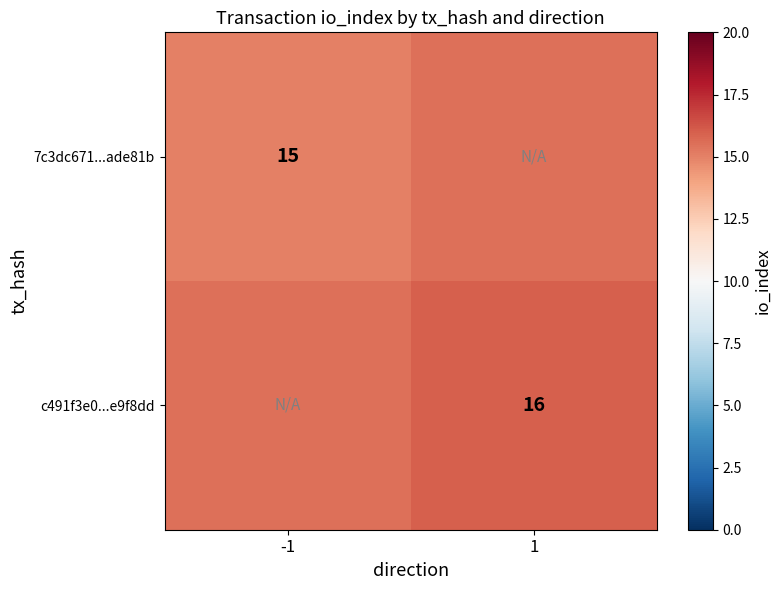

Is it true that c491f3e0...e9f8dd equals 16.0 at 1?

True